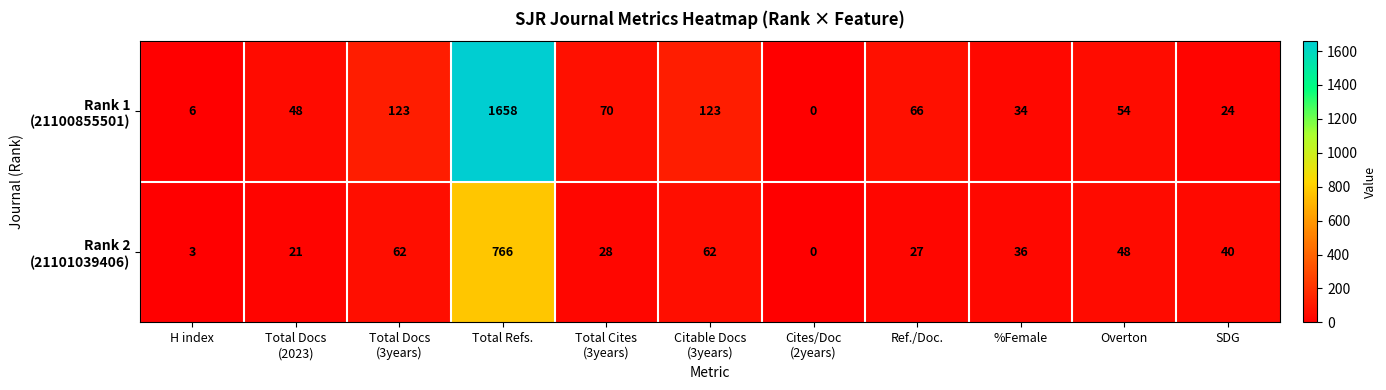

What is the maximum value shown in the chart?

1658